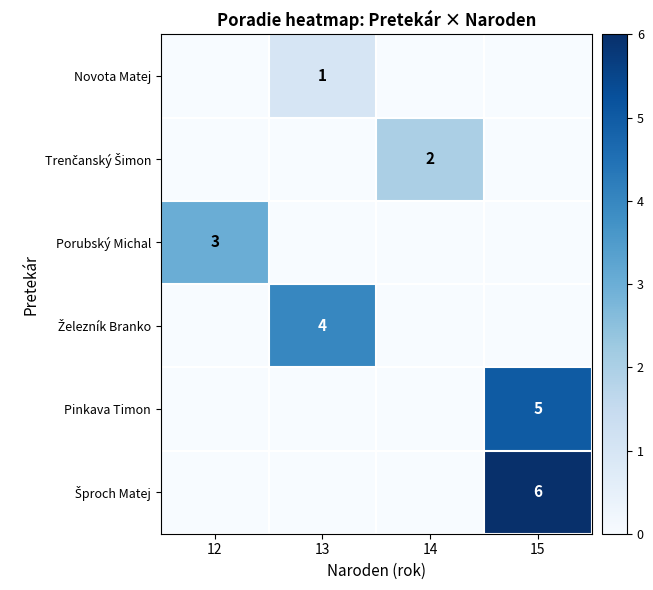

The Pinkava Timon series shows 5 at 15. True or false?

True